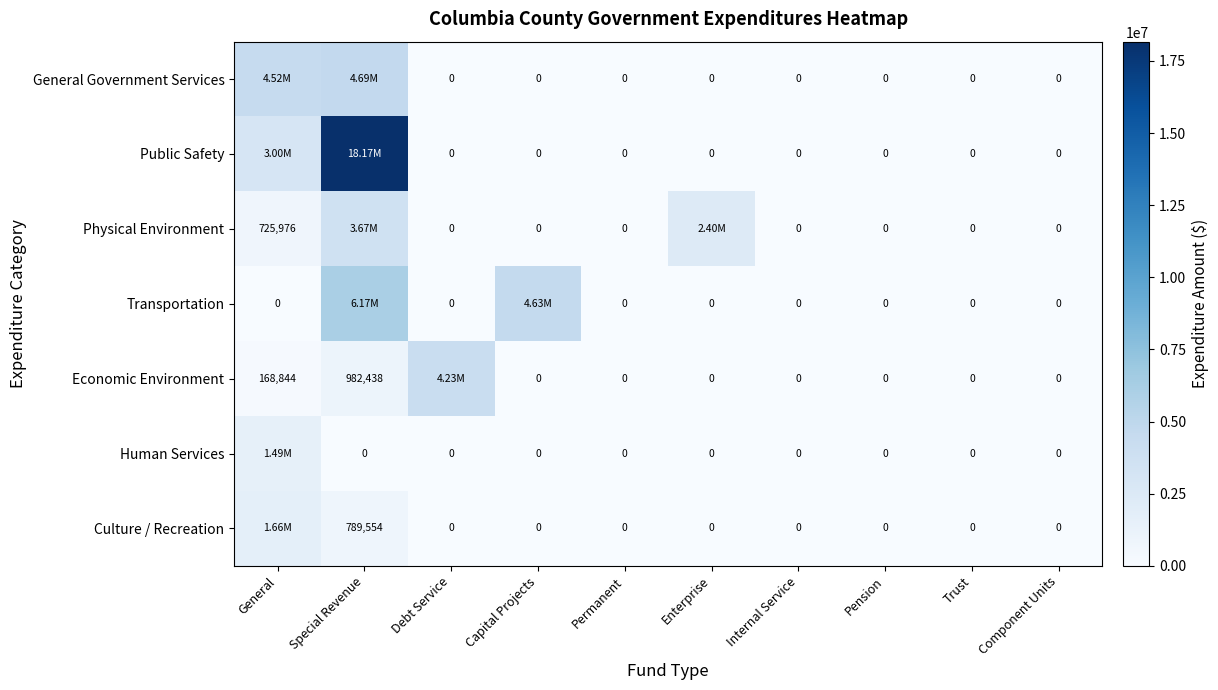

Which series has the widest spread of values?

Public Safety